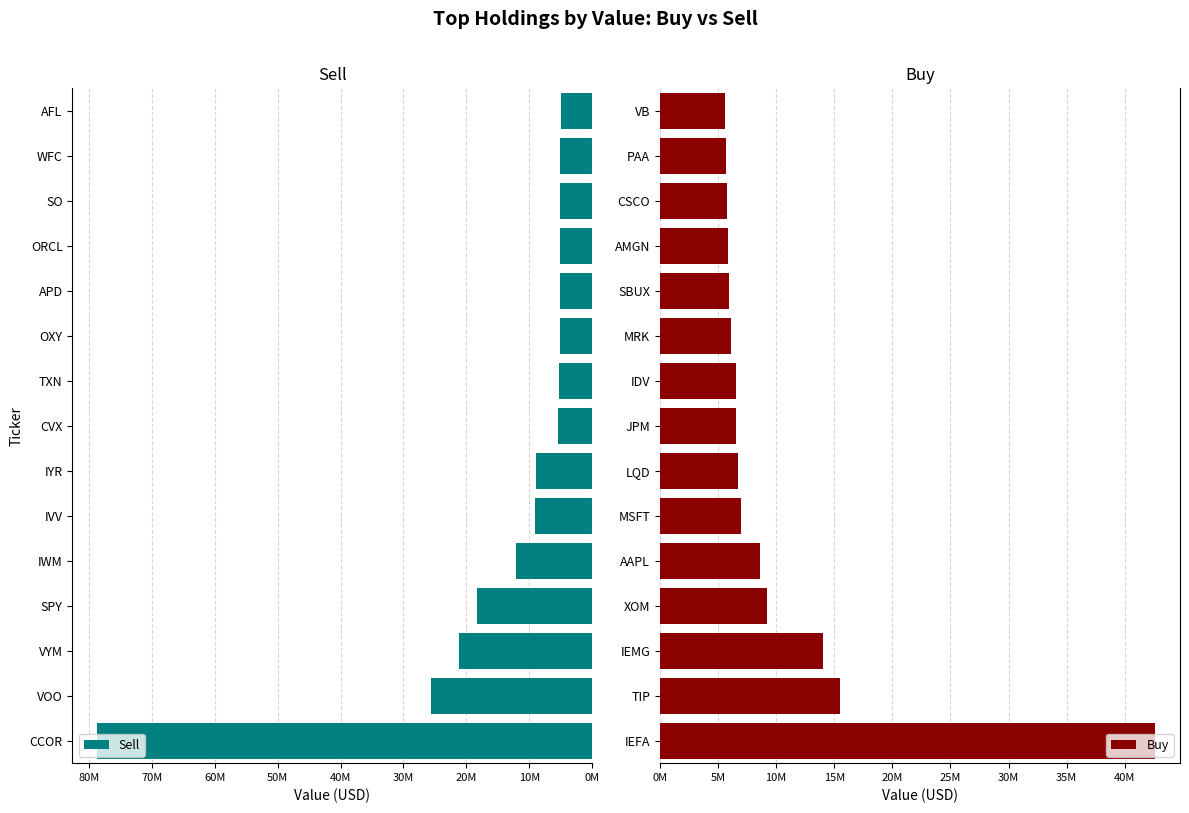

What is the maximum value for Sell?

78646816